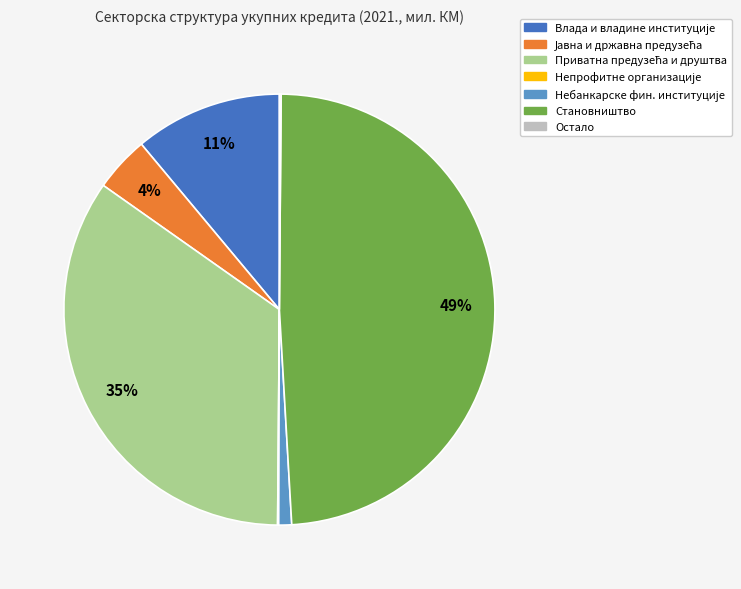

Which category has the biggest portion of the pie?

Становништво